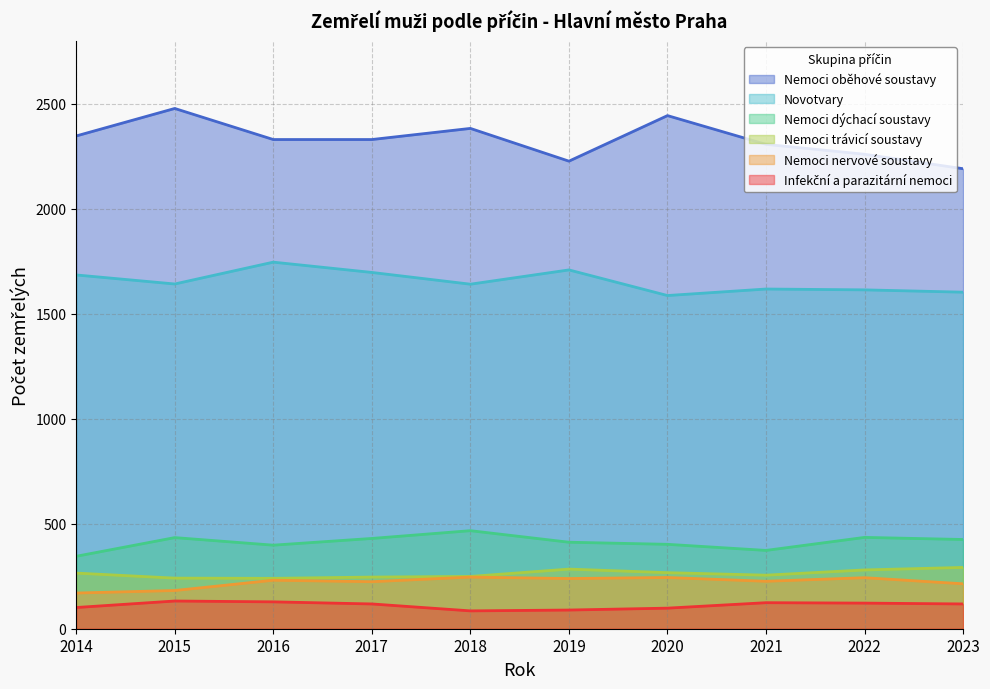

In Nemoci oběhové soustavy, how many points are higher than both neighbors (excluding endpoints)?

3